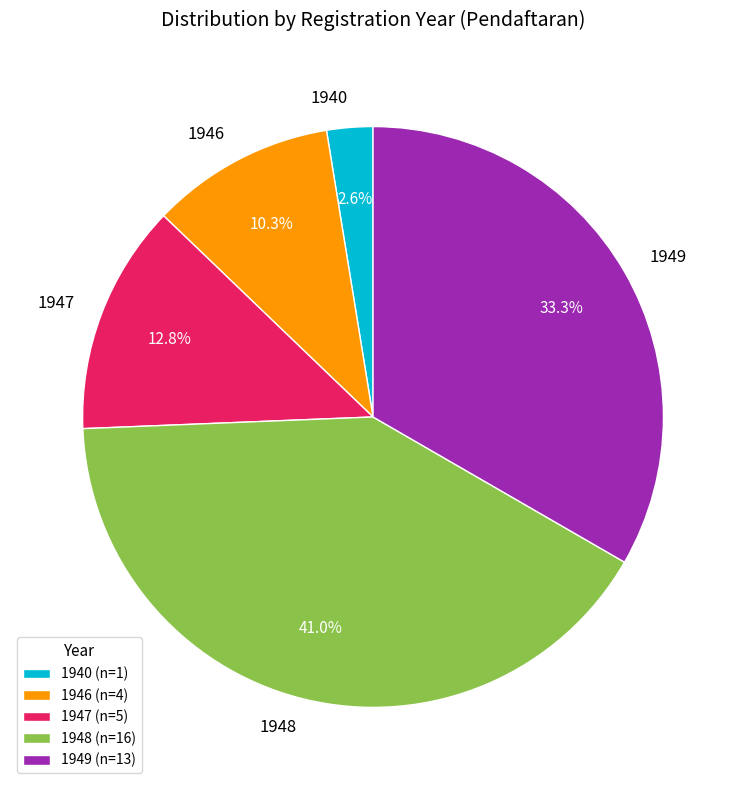

What portion of the pie excludes 1940?

97.4%